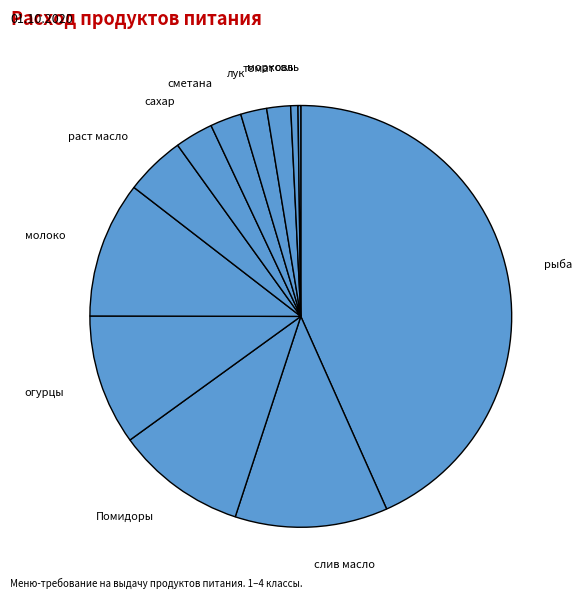

The сахар slice represents 16% of the pie. True or false?

False